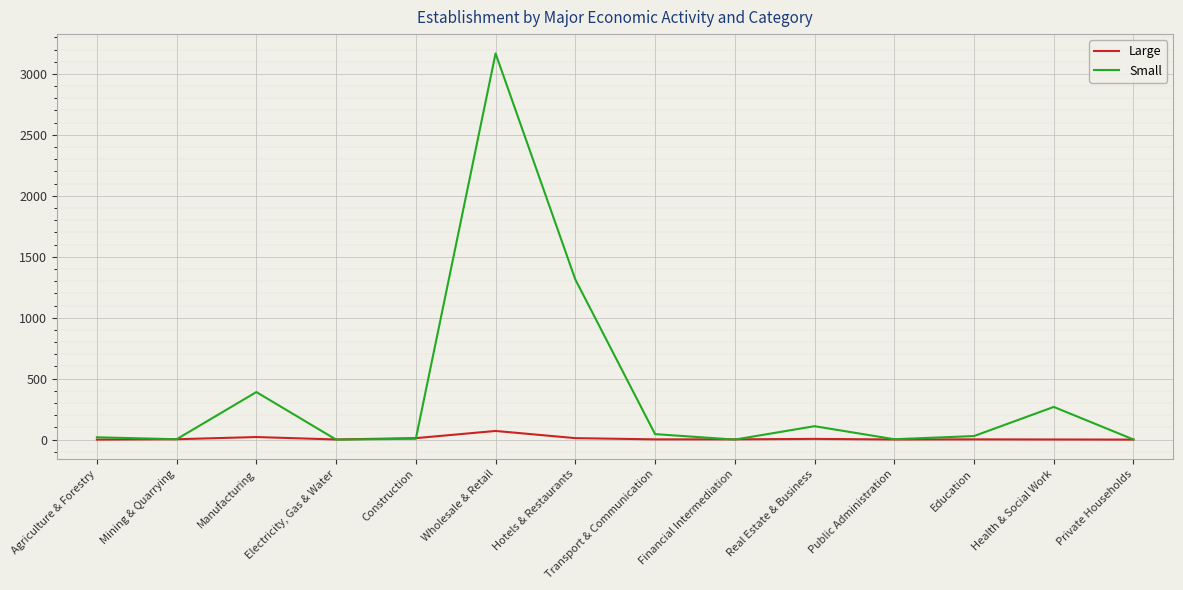

Rank the series by their average value, from highest to lowest.

Small, Large